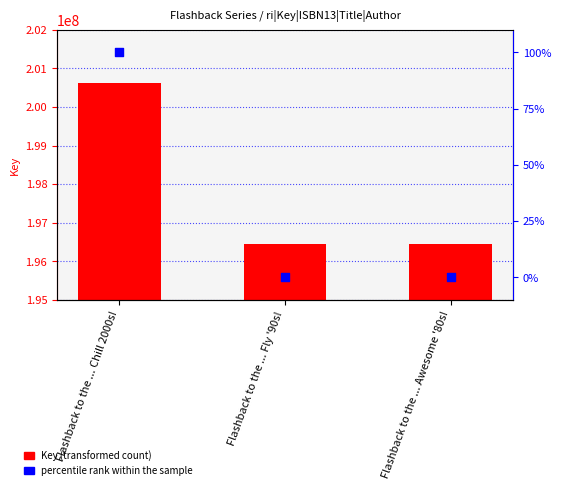

Which series has the widest spread of Y values?

Key (transformed count)